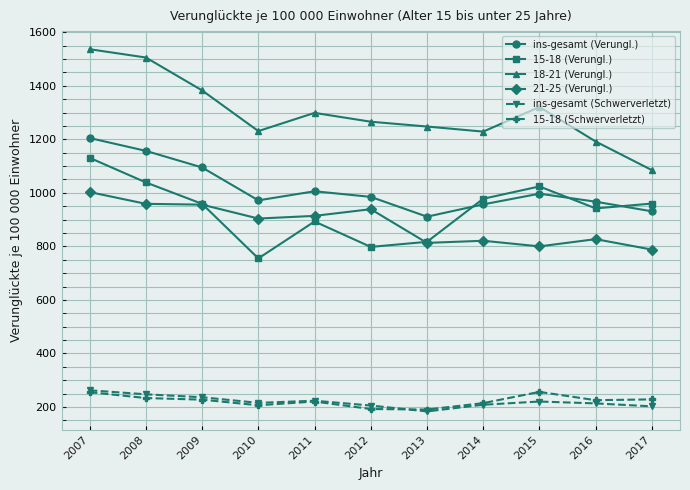

Is the value of 15-18 (Schwerverletzt) at 2012 greater than the value of 18-21 (Verungl.) at 2014?

No